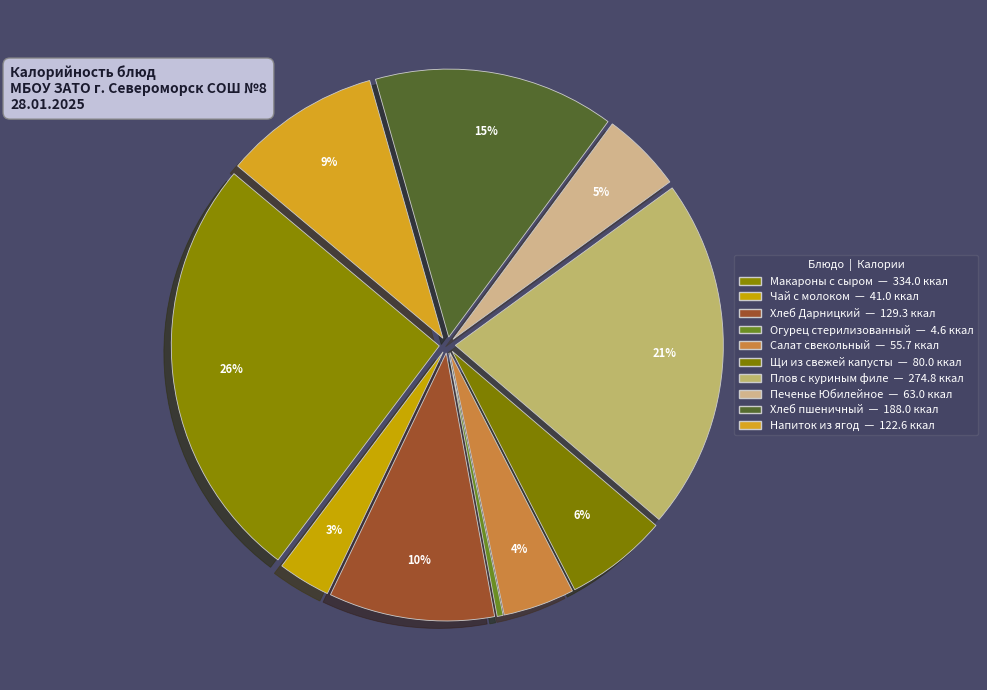

Is there a majority slice in this chart?

No